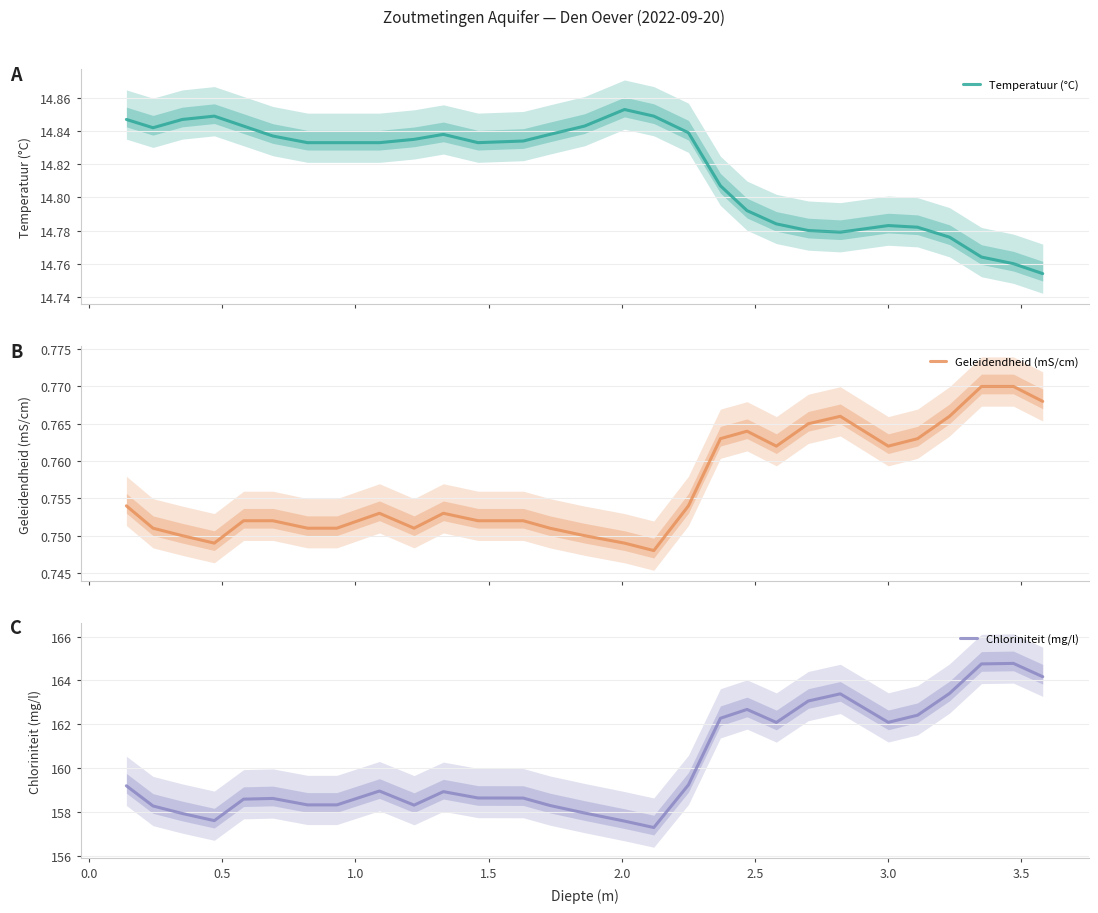

True or false: Temperatuur (°C) has a value of 24.7 at 27.

False